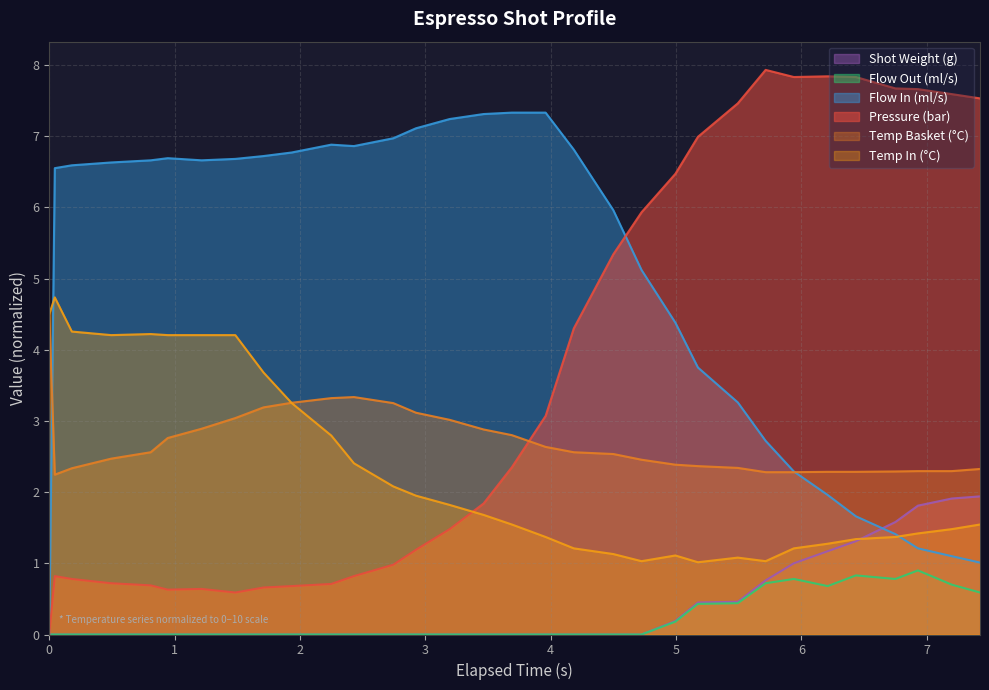

Does the chart have visible grid lines?

Yes